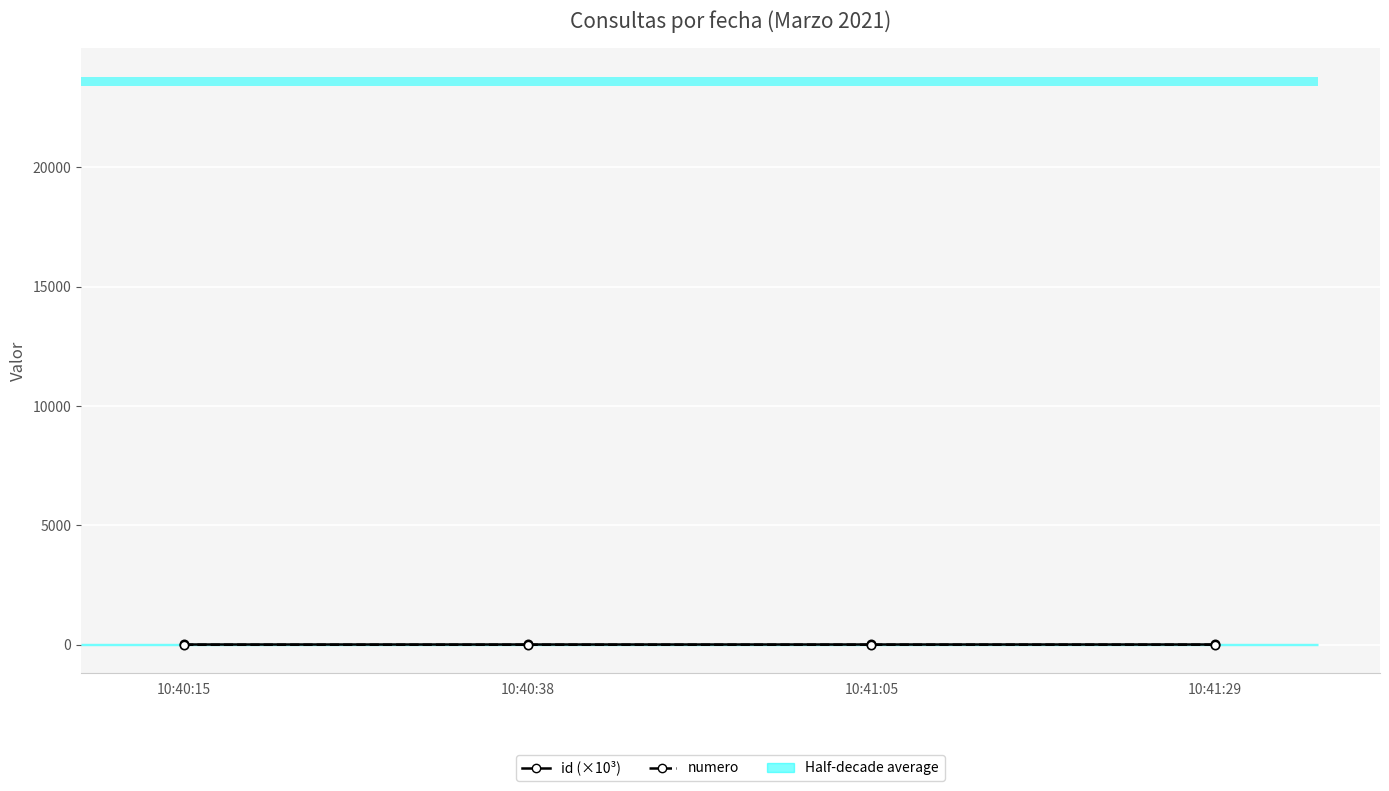

Reading left to right, list all the values displayed in this chart.

id: 10:40:15=23.6	10:40:38=23.6	10:41:05=23.6	10:41:29=23.6
numero: 10:40:15=1.0	10:40:38=2.0	10:41:05=3.0	10:41:29=4.0